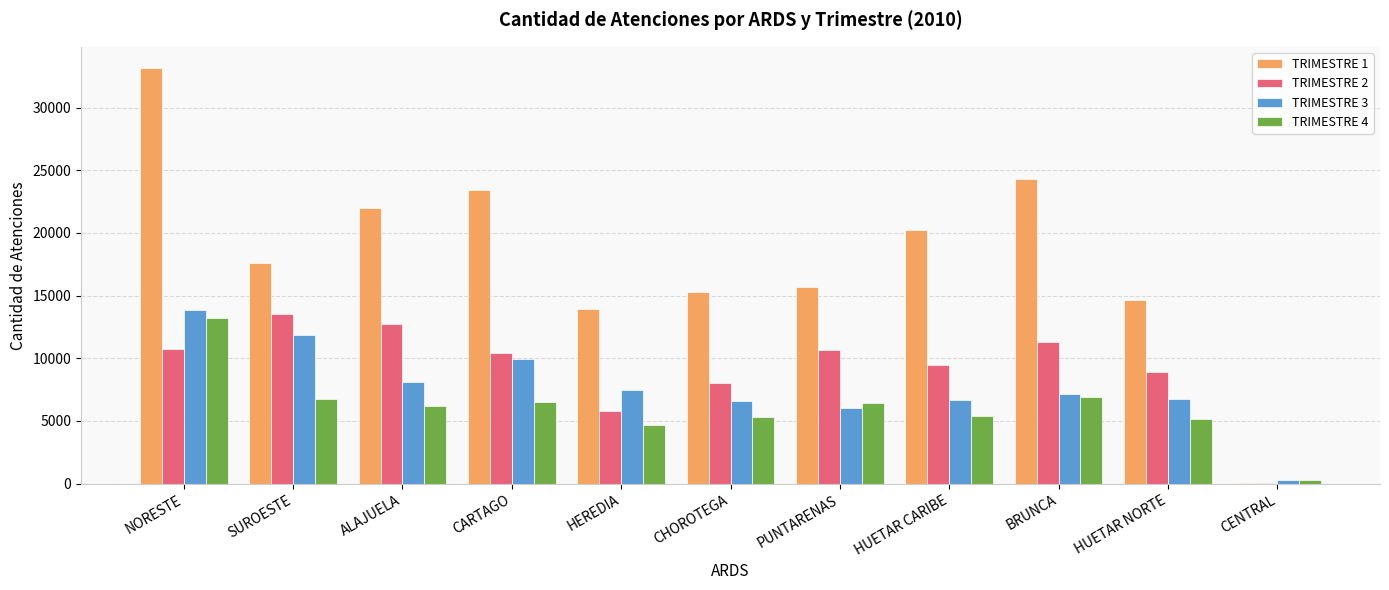

Is it true that TRIMESTRE 2 equals 11284 at BRUNCA?

True